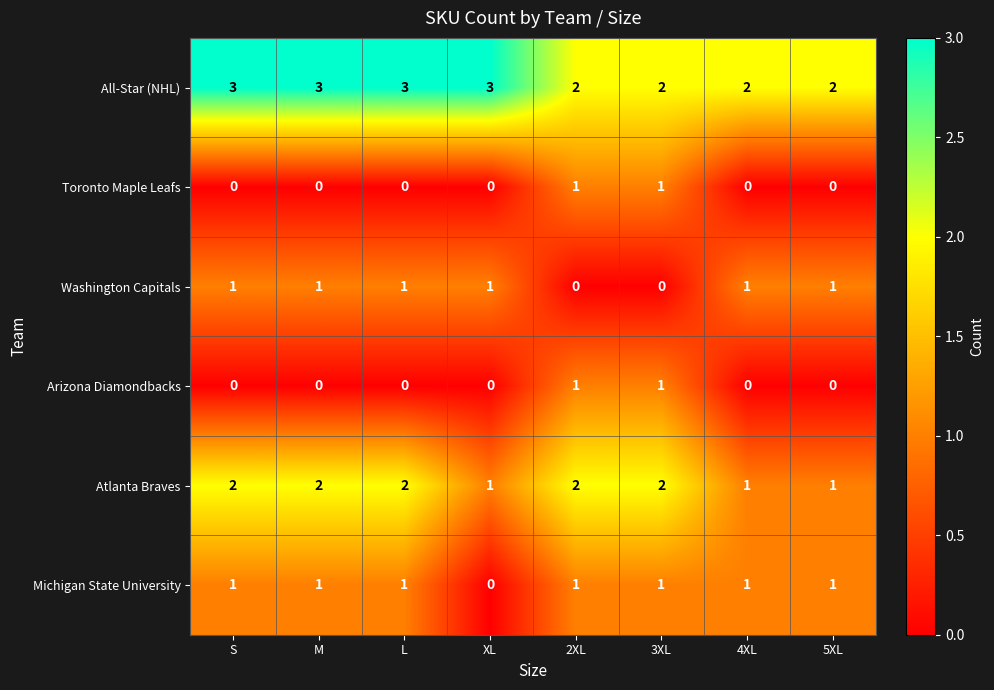

How many categories are shown in the chart?

8